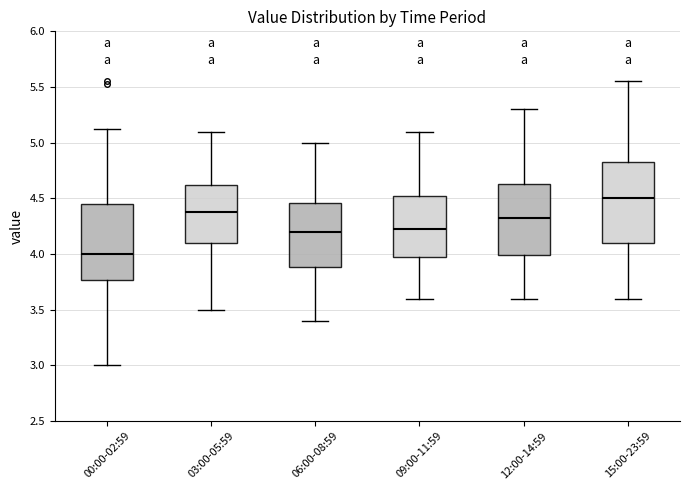

Reading left to right, read every box against the y-axis: the position of its median line, the range the box covers, and the ends of its whiskers. The values are not printed on the chart, so give them approximately, as read against the axis.

00:00-02:59: median 4.00, box 3.75 to 4.45, whiskers 3.00 to 5.10
03:00-05:59: median 4.40, box 4.10 to 4.60, whiskers 3.50 to 5.10
06:00-08:59: median 4.20, box 3.90 to 4.45, whiskers 3.40 to 5.00
09:00-11:59: median 4.25, box 4.00 to 4.55, whiskers 3.60 to 5.10
12:00-14:59: median 4.35, box 4.00 to 4.65, whiskers 3.60 to 5.30
15:00-23:59: median 4.50, box 4.10 to 4.85, whiskers 3.60 to 5.55